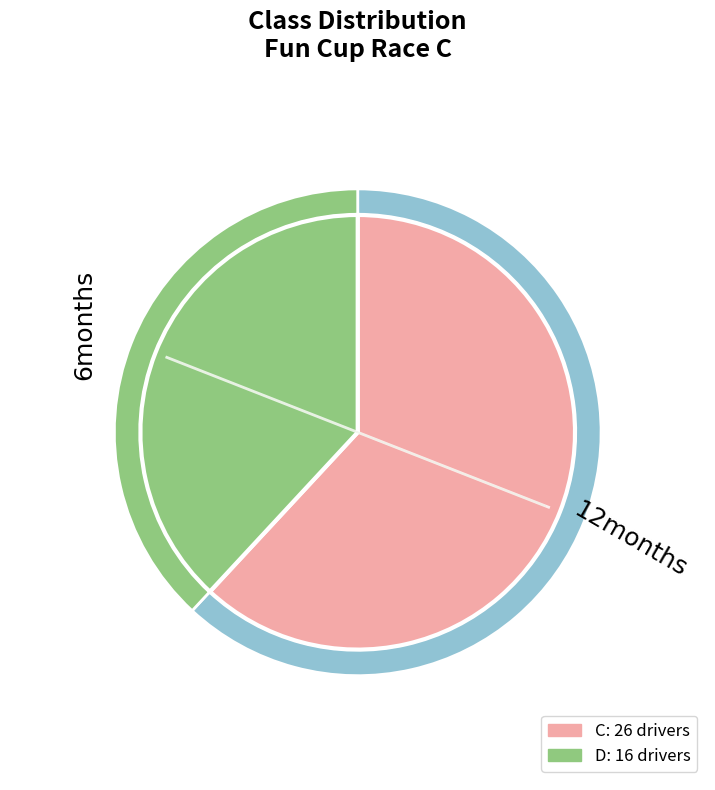

Count the number of slices in the pie.

2